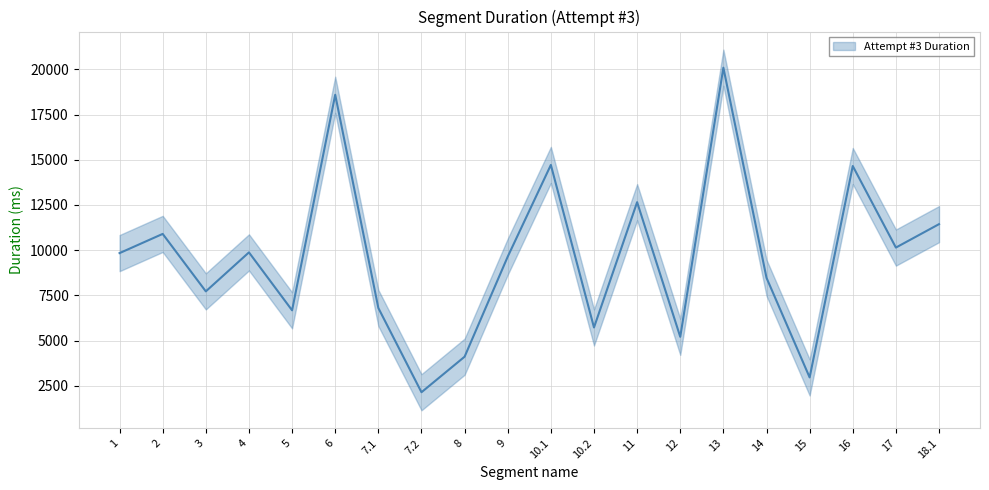

Does the chart have visible grid lines?

Yes